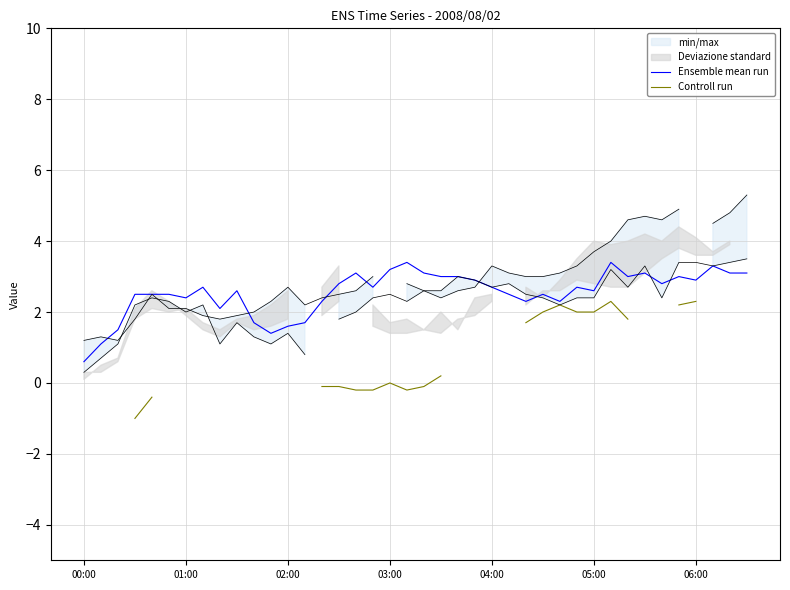

What is the maximum value for Ensemble mean run?

3.4